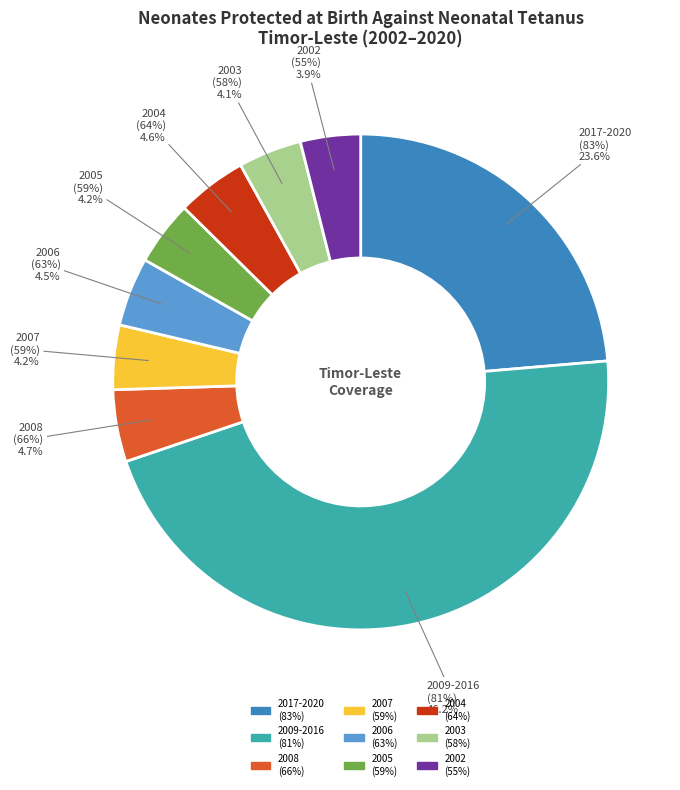

What is the smallest slice in the pie chart?

2002